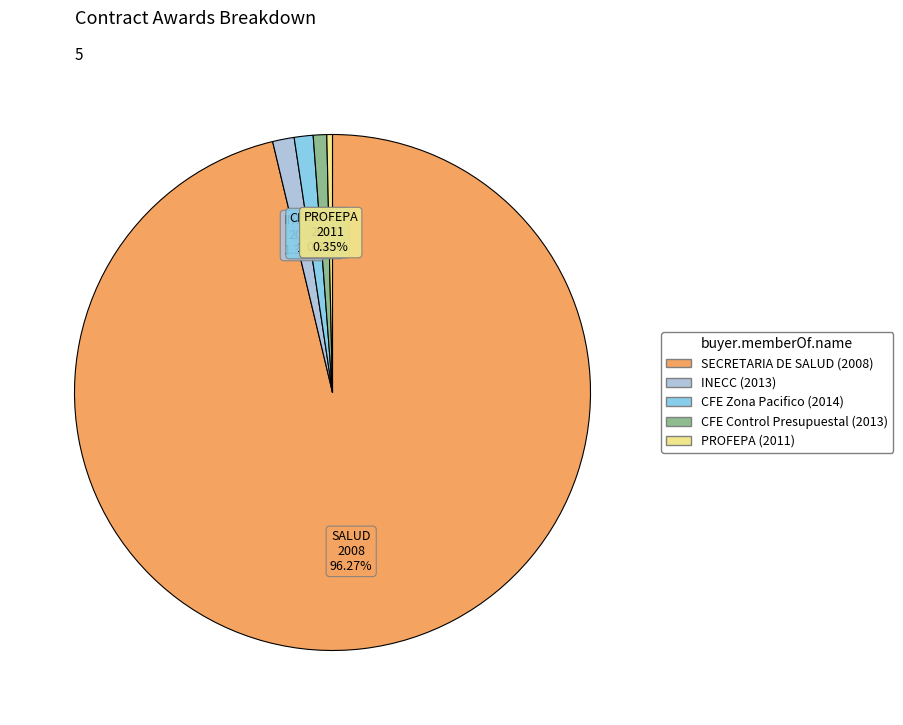

Does any single category account for the majority?

Yes